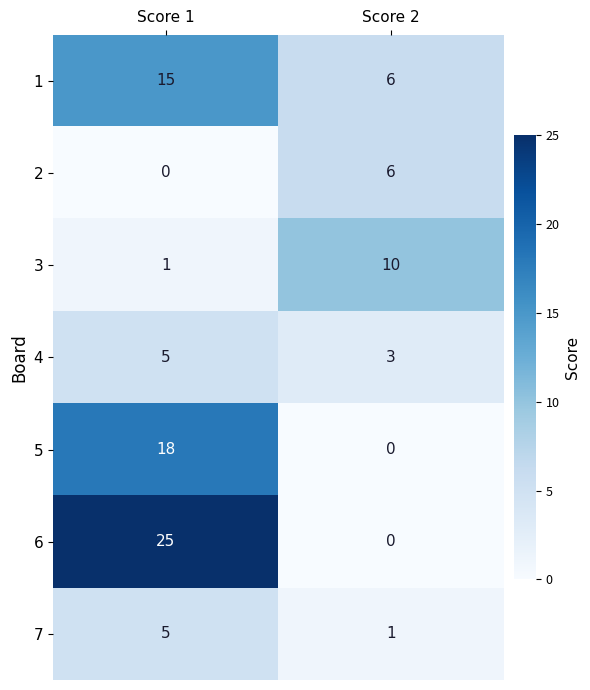

How many distinct data groups are displayed?

7